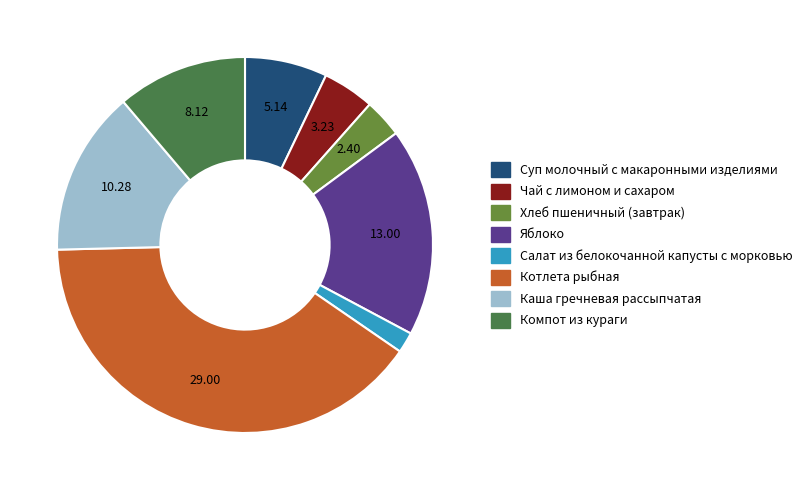

What is the total percentage of Чай с лимоном и сахаром and Яблоко?

22.4%